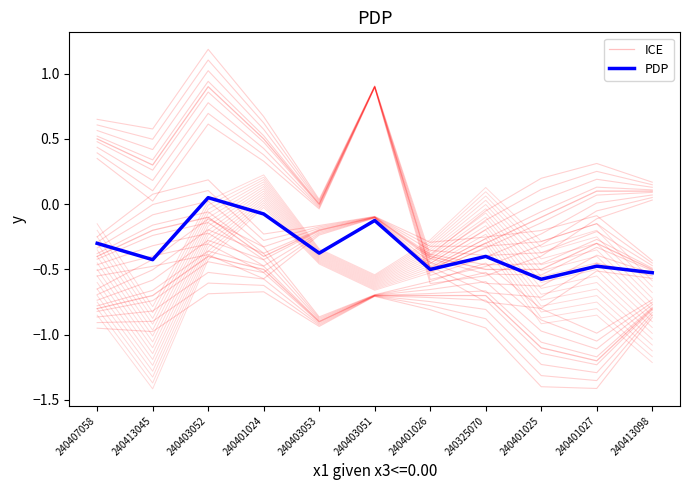

What value does the PDP series have at 240403052?

0.1